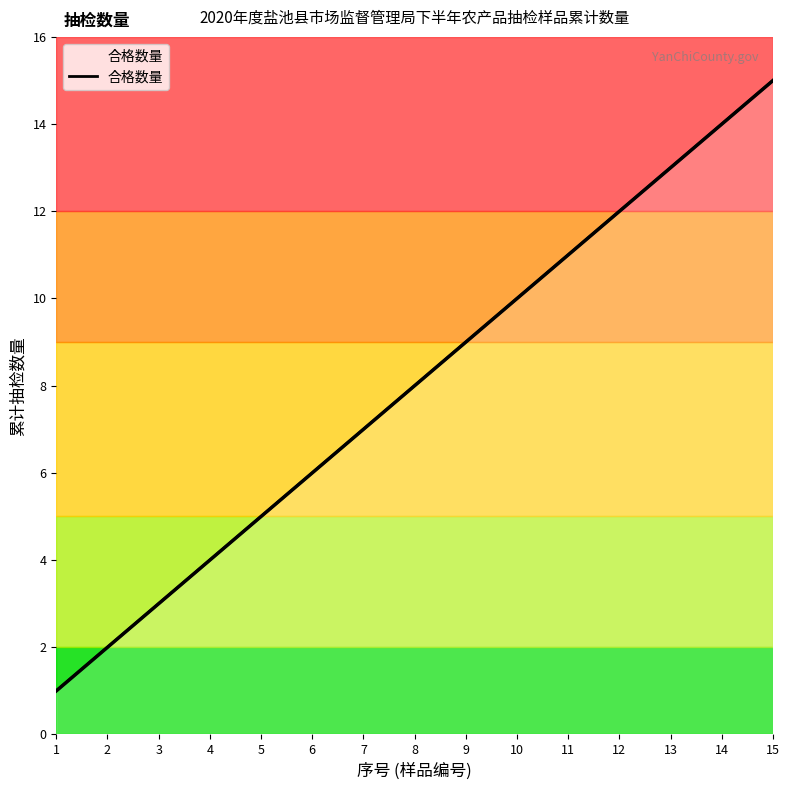

What is the minimum value shown in the chart?

1